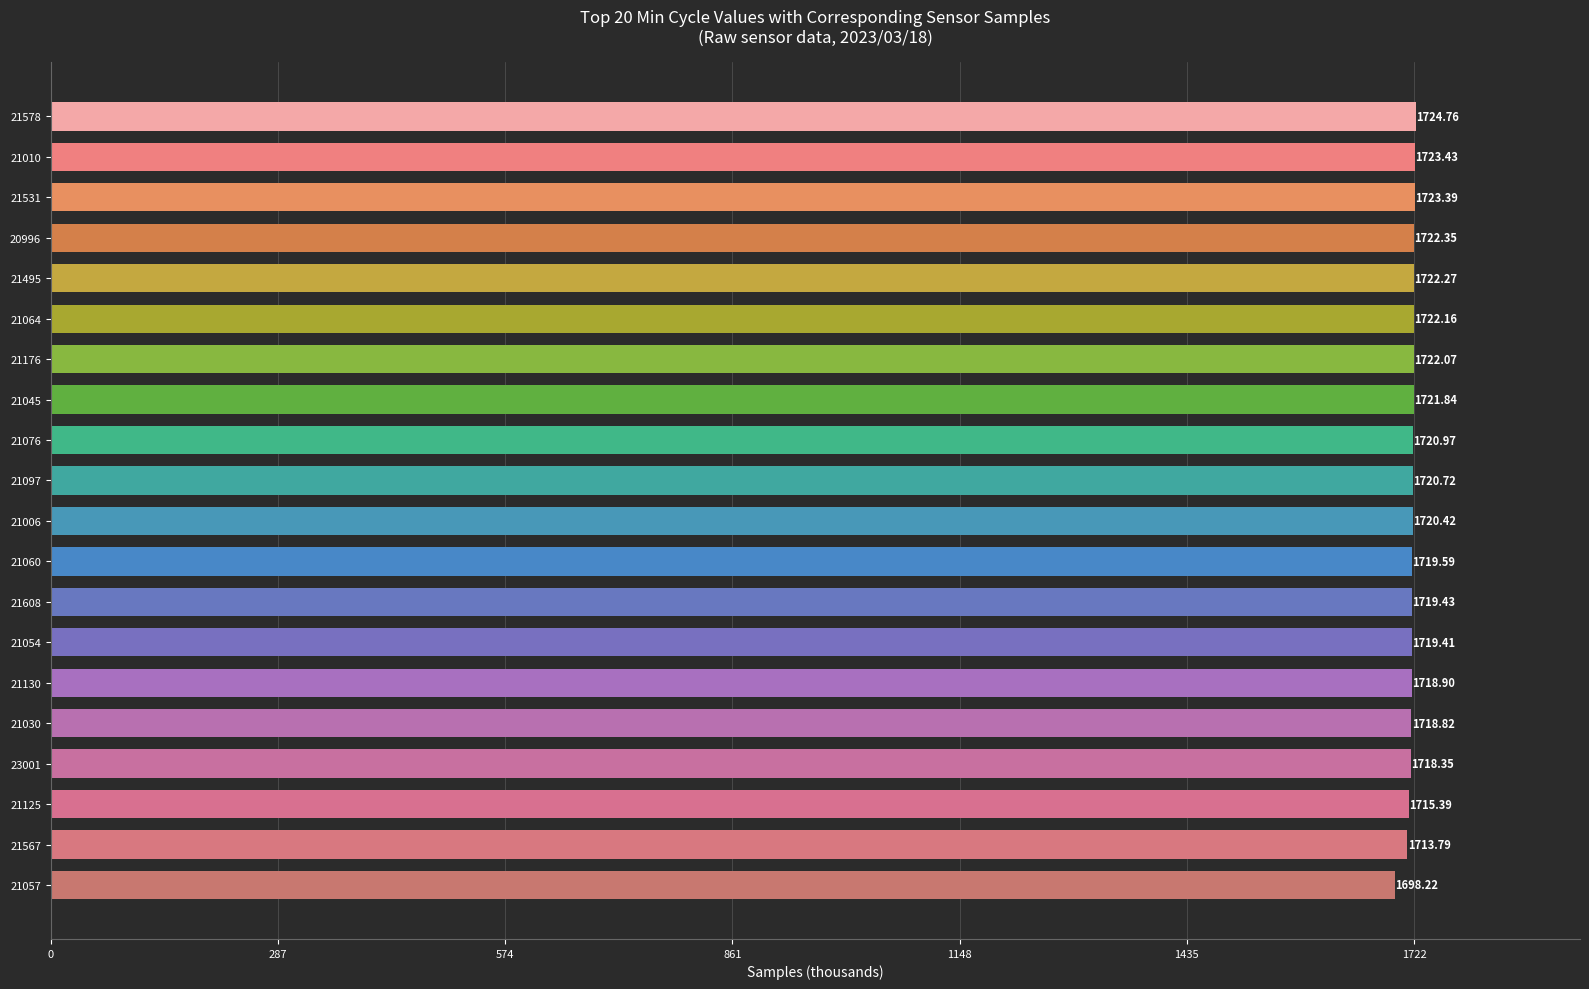

What is the sum of all values?

34386.3